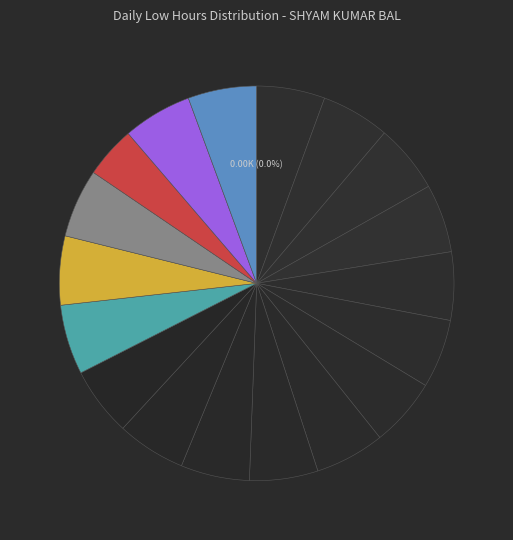

Rank the categories by value from highest to lowest.

11-Wed, 5-Thu, 16-Mon, 12-Thu, 10-Tue, 3-Tue, 7-Sat, 9-Mon, 17-Tue, 29-Thu, 13-Fri, 4-Wed, 28-Wed, 30-Sat, 6-Fri, 27-Tue, 2-Mon, 14-Sat, 18-Wed